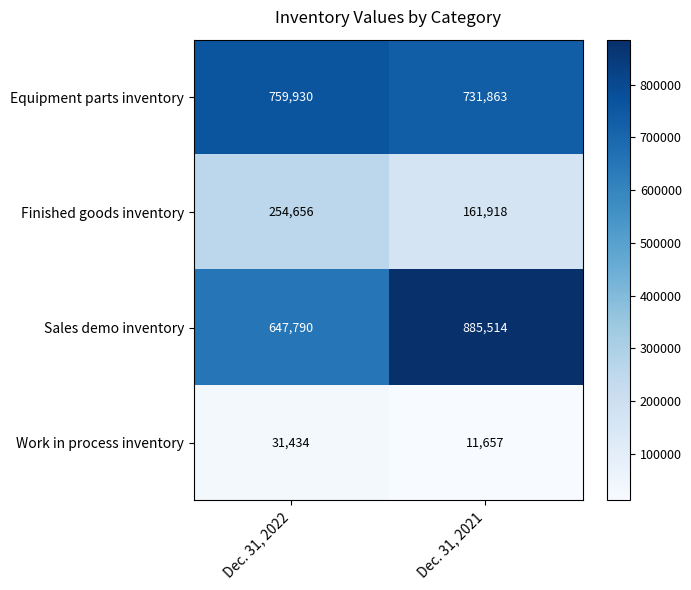

Reading left to right, list all the values displayed in this chart.

Equipment parts inventory: Dec. 31, 2022=759930	Dec. 31, 2021=731863
Finished goods inventory: Dec. 31, 2022=254656	Dec. 31, 2021=161918
Sales demo inventory: Dec. 31, 2022=647790	Dec. 31, 2021=885514
Work in process inventory: Dec. 31, 2022=31434	Dec. 31, 2021=11657